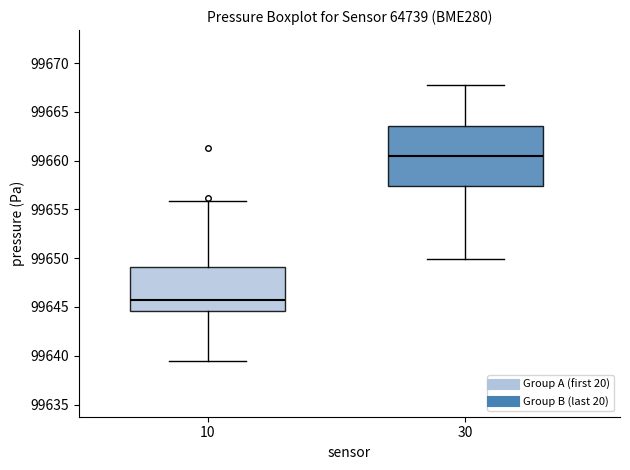

Reading left to right, transcribe this box plot: for each box, give where its median line is, the range the box spans, and where its two whiskers end, as read against the y-axis. The values are not printed on the chart, so give them approximately, as read against the axis.

10: median 99645.5, box 99644.5 to 99649.0, whiskers 99639.5 to 99656.0
30: median 99660.5, box 99657.5 to 99663.5, whiskers 99650.0 to 99667.5